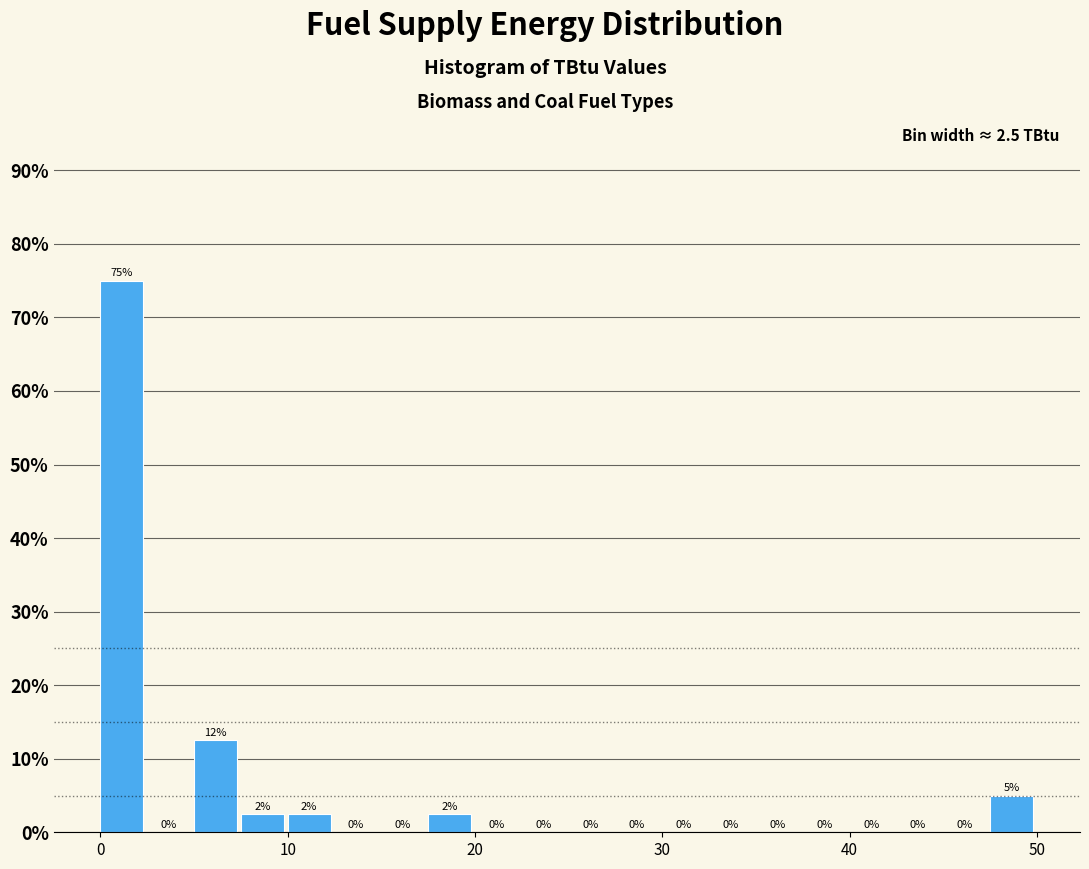

Read against the x-axis, roughly where is the centre of the tallest bar?

1